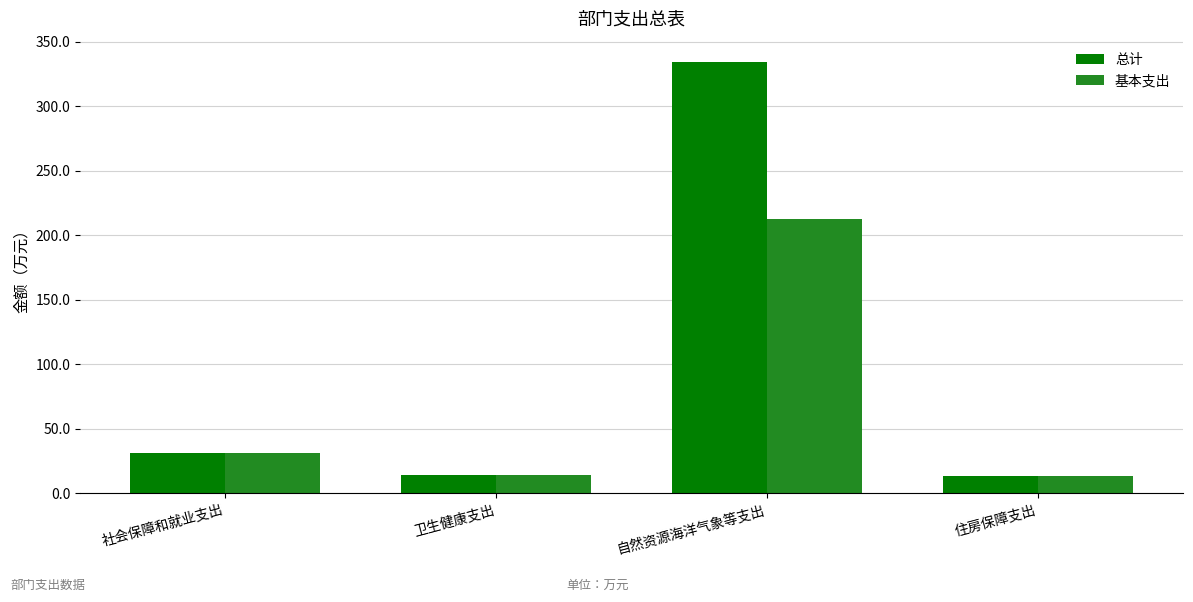

What are all the series names shown in the legend?

总计, 基本支出